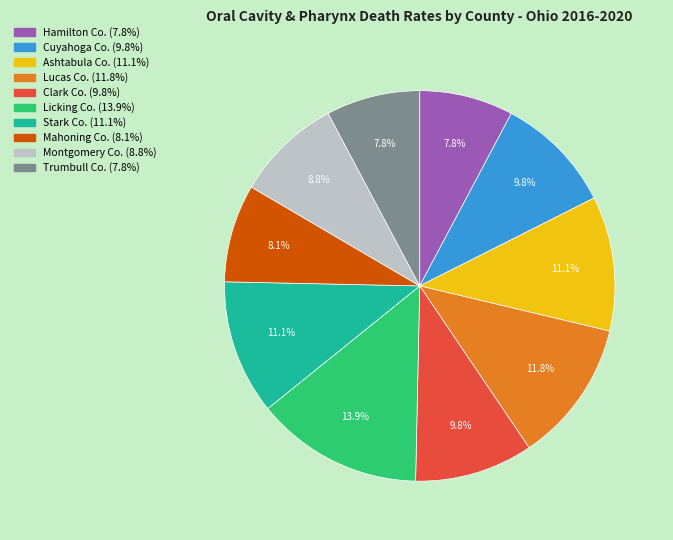

Is there a majority slice in this chart?

No